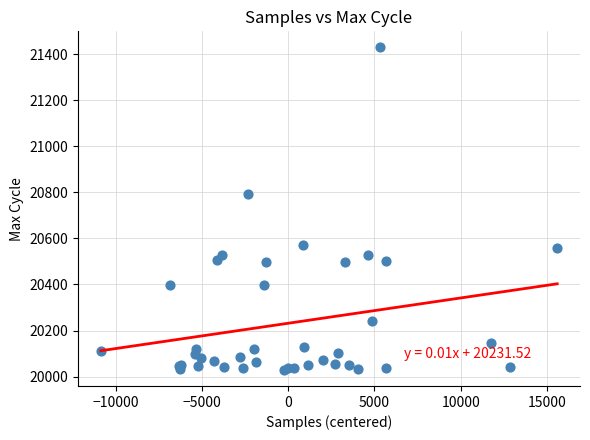

What Y value in the scatter plot is closest to 20729?

20792